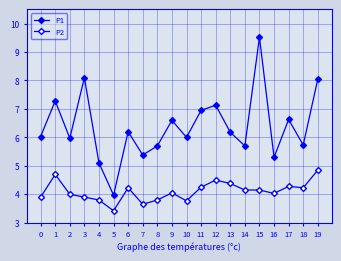

Which series has the largest range (max minus min)?

P1